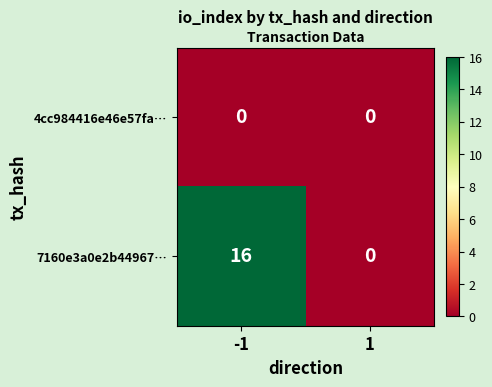

Rank the series by their average value, from lowest to highest.

4cc984416e46e57fa…, 7160e3a0e2b44967…